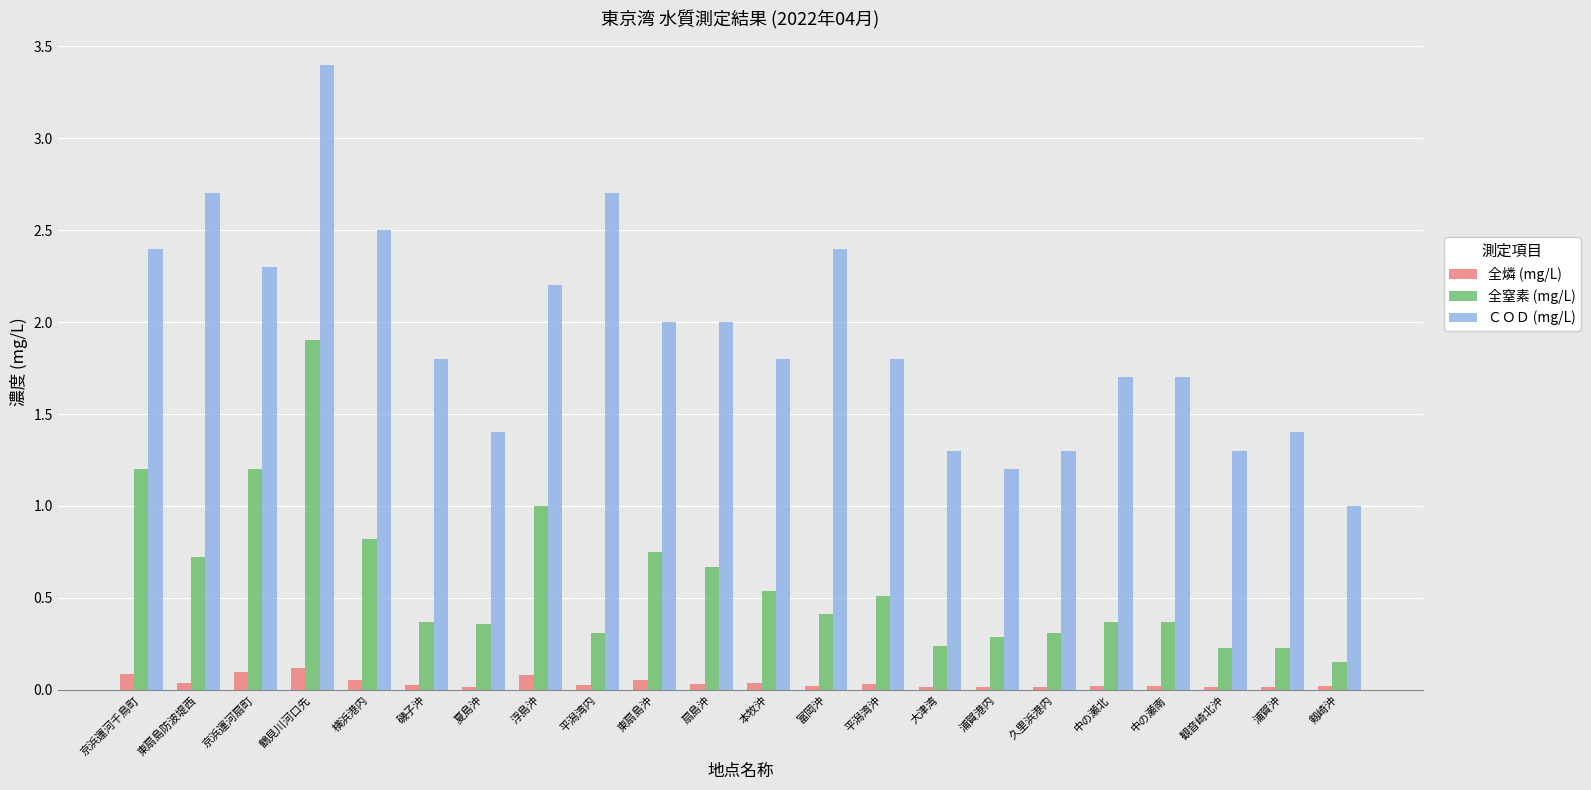

Is the value of ＣＯＤ (mg/L) at 久里浜港内 greater than the value of 全燐 (mg/L) at 鶴見川河口先?

Yes